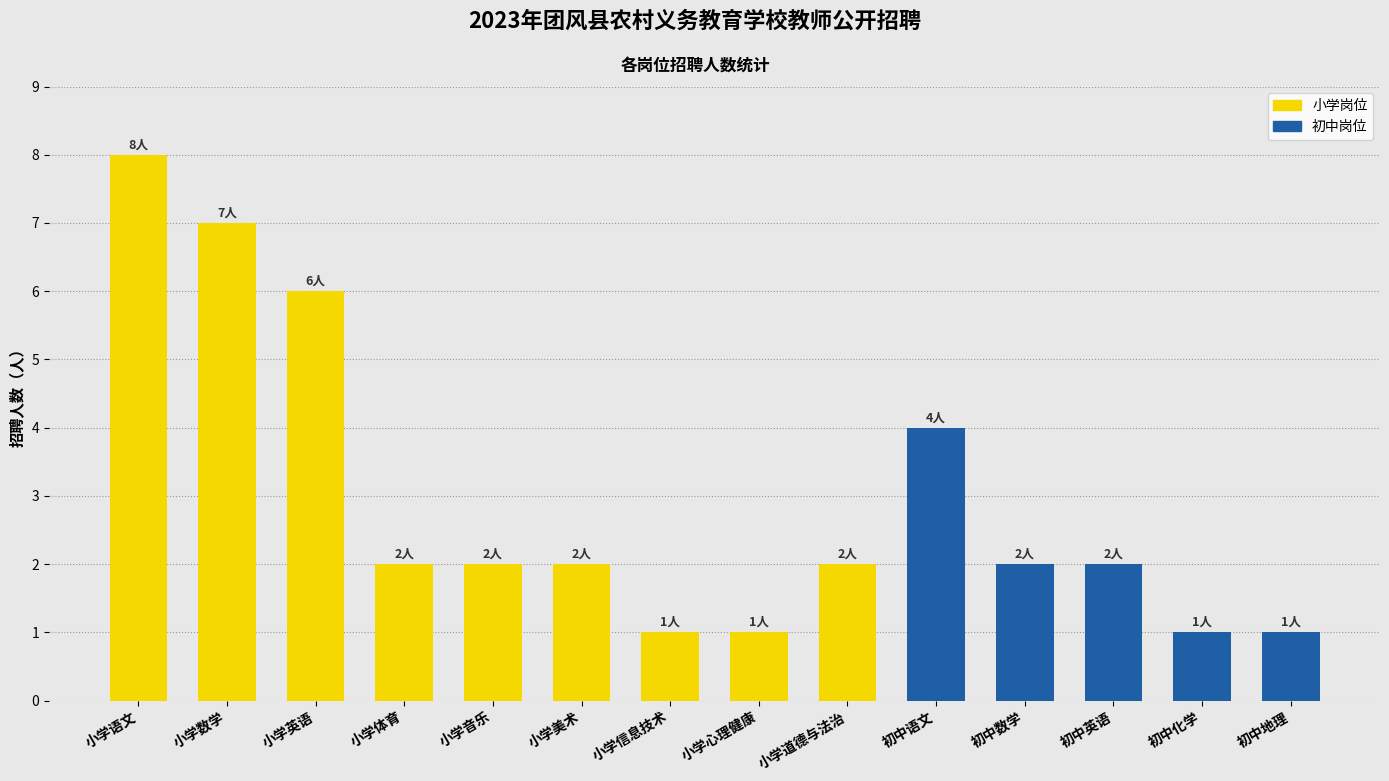

Which label corresponds to the largest value in the chart?

小学语文